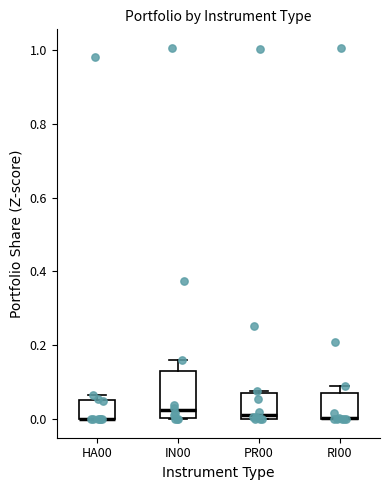

Reading left to right, read every box against the y-axis: the position of its median line, the range the box covers, and the ends of its whiskers. The values are not printed on the chart, so give them approximately, as read against the axis.

HA00: median 0.00 (drawn on the box's lower edge), box 0.00 to 0.06, whiskers 0.00 to 0.06 (just above the box's upper edge)
IN00: median 0.02, box 0.00 to 0.14, whiskers 0.00 to 0.16
PR00: median 0.02, box 0.00 to 0.08, whiskers 0.00 to 0.08
RI00: median 0.00 (drawn on the box's lower edge), box 0.00 to 0.08, whiskers 0.00 to 0.10